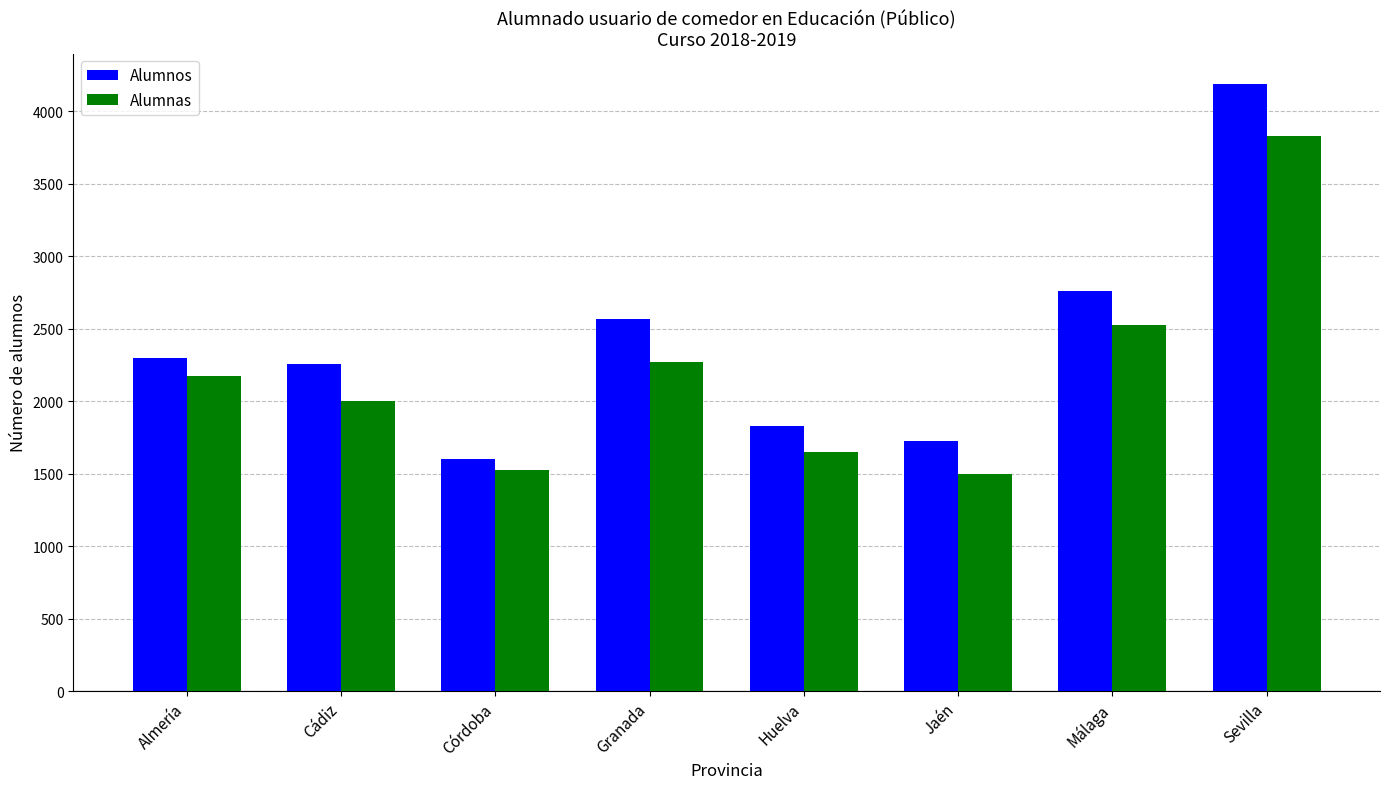

True or false: Alumnas has a value of 1053 at Córdoba.

False